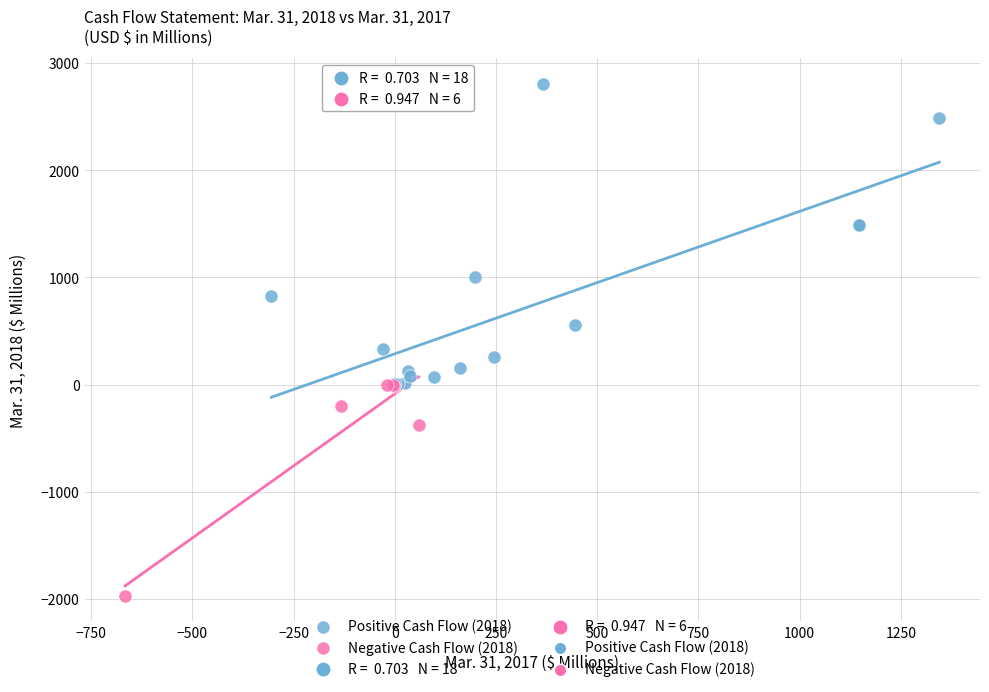

Which series contains the lowest Y value?

Negative Cash Flow (2018)